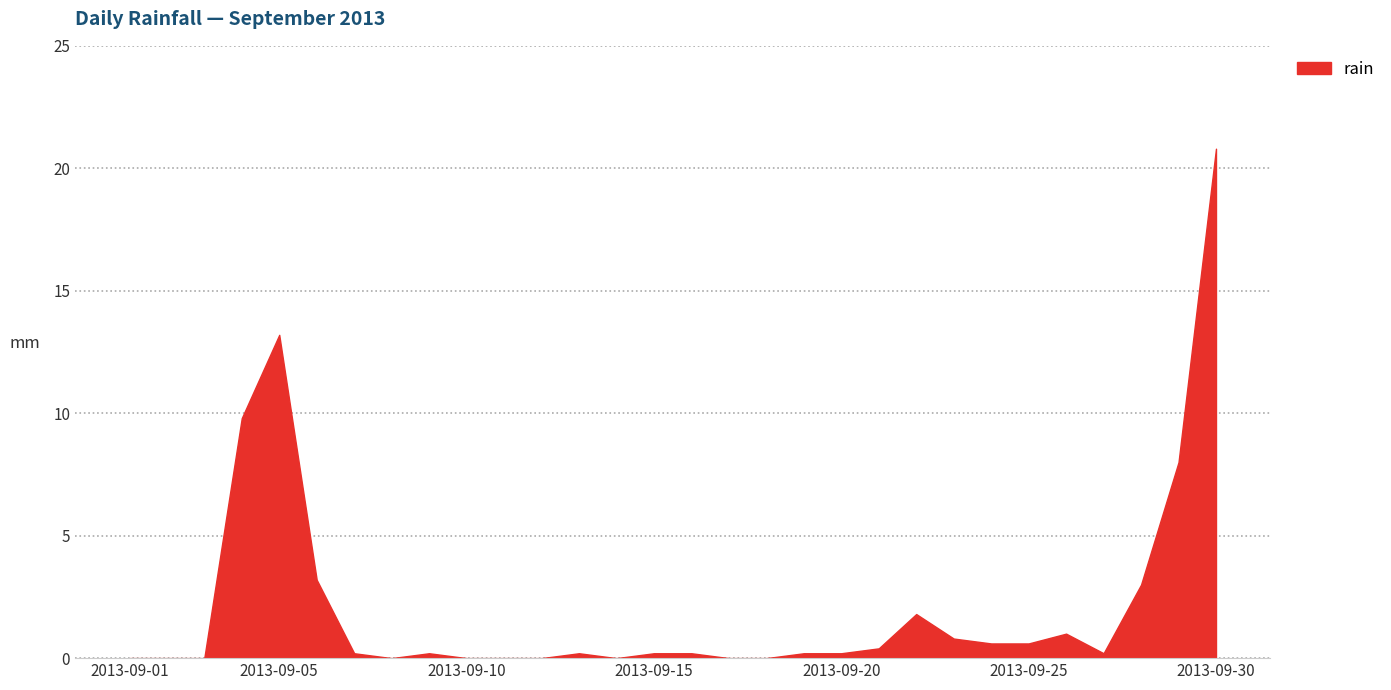

How many series are shown in this chart?

1